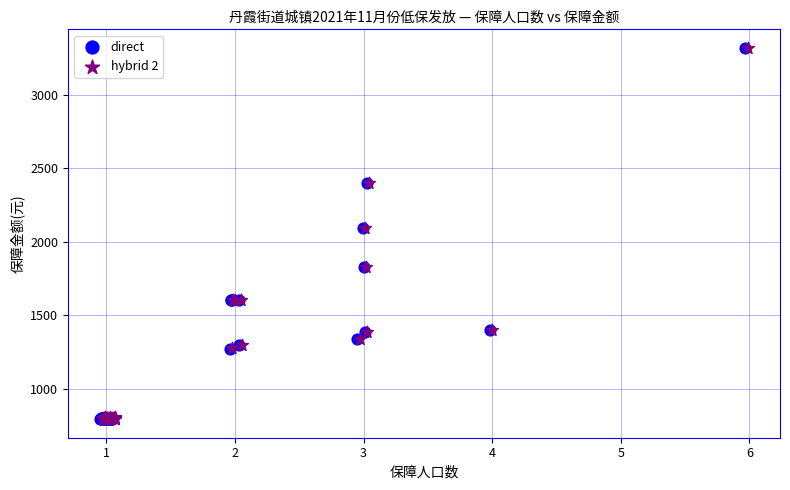

What are all the series names shown in the legend?

direct, hybrid 2